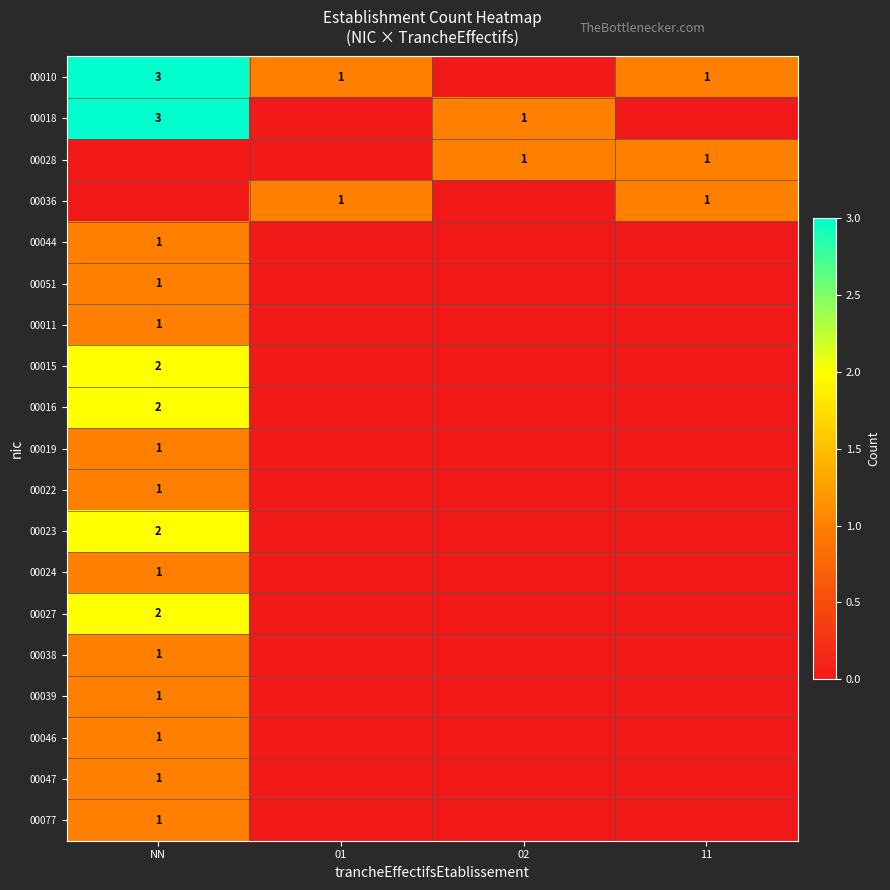

True or false: 00010 has a value of 2 at 11.

False